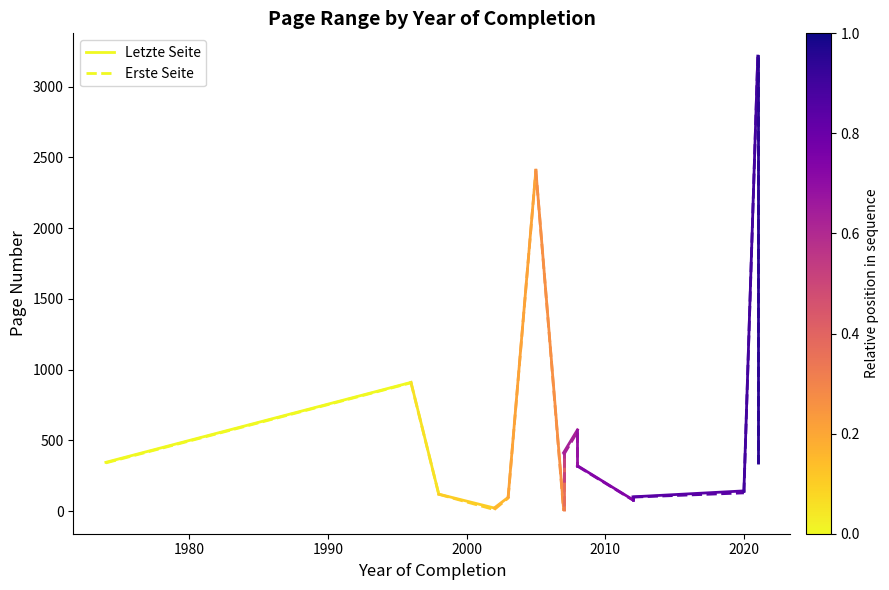

How many lines are shown in the chart?

2